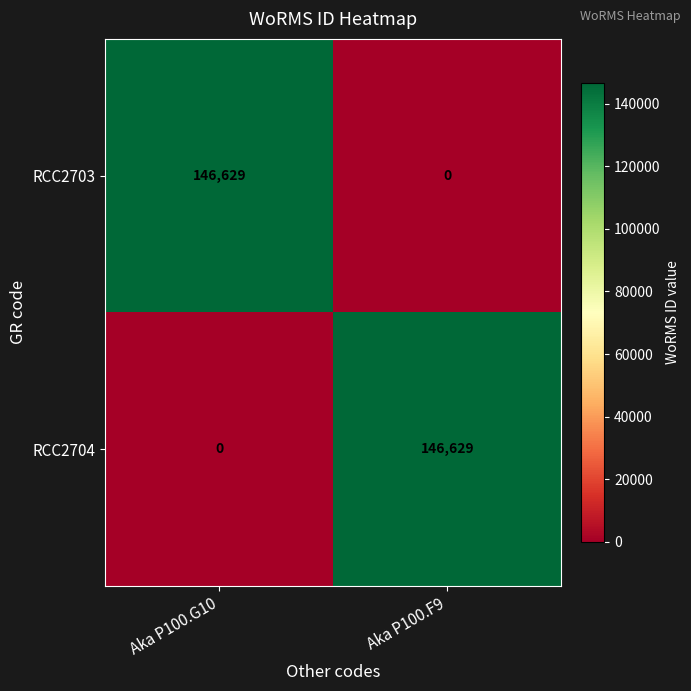

Is the value of RCC2703 at Aka P100.G10 greater than the value of RCC2704 at Aka P100.G10?

Yes